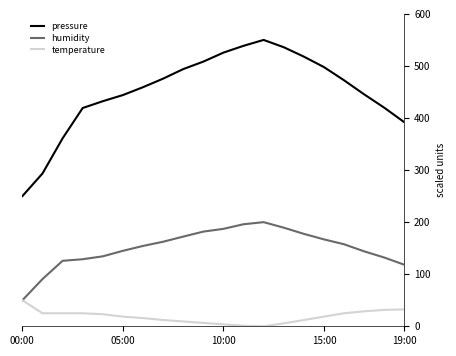

What is the average value of the pressure series?

451.6